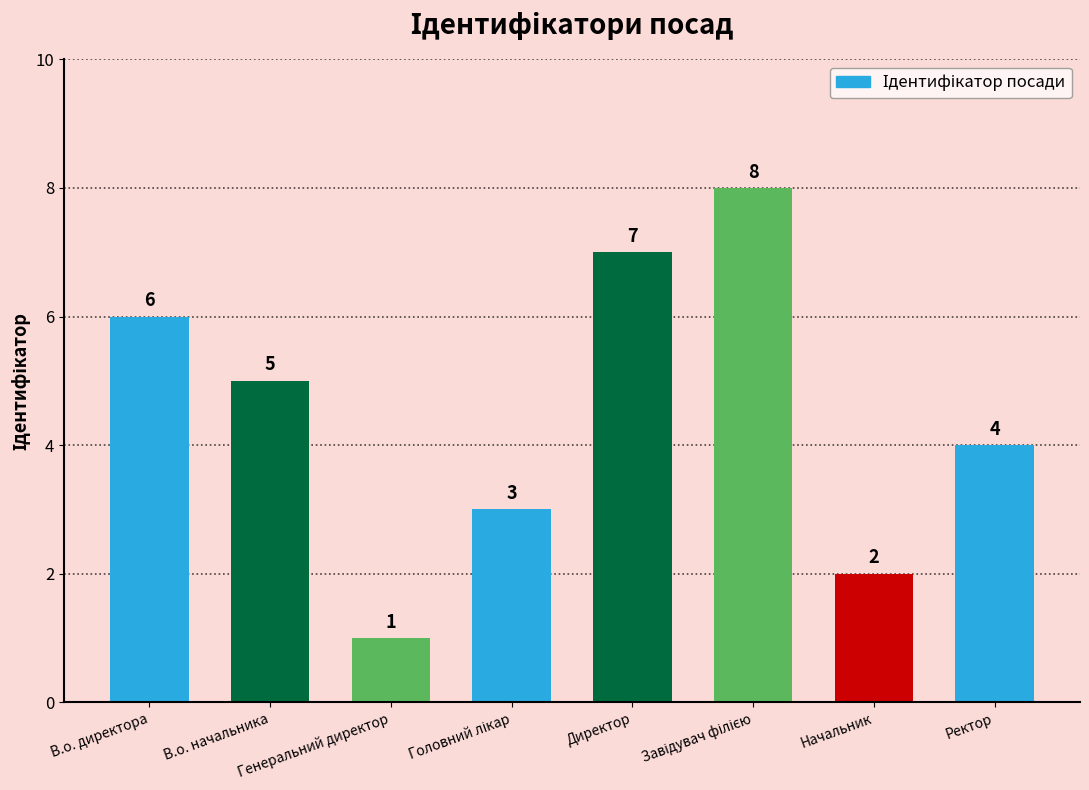

What is the greatest value displayed?

8